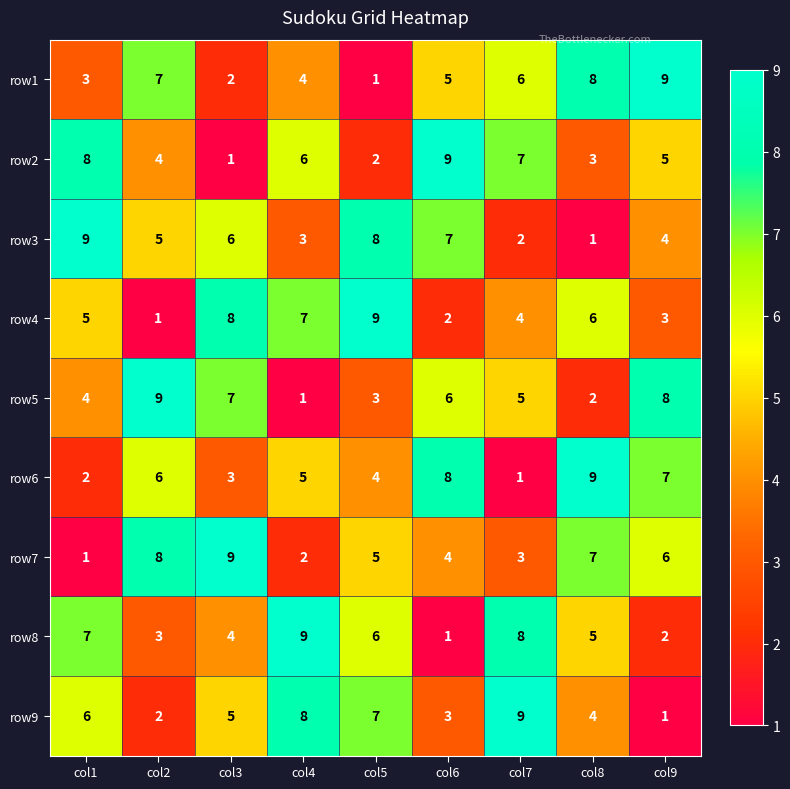

Which category has the lowest value in the row4 series?

col2